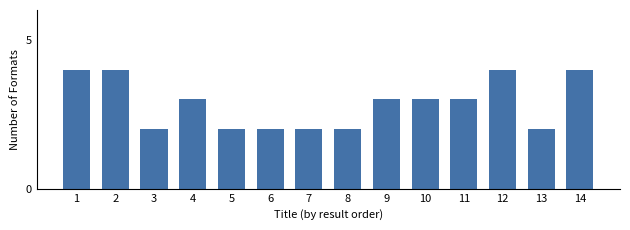

Reading left to right, transcribe all the data shown in this chart.

4	4	2	3	2	2	2	2	3	3	3	4	2	4